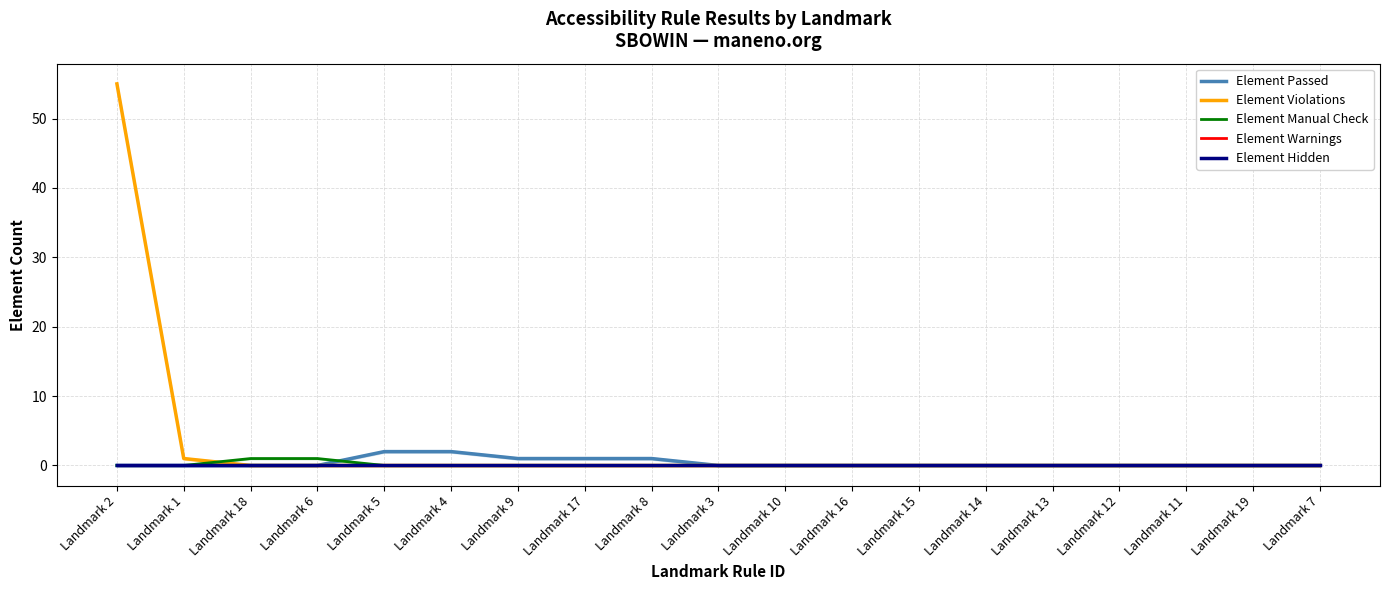

At which category is the sum across all series the highest?

Landmark 2